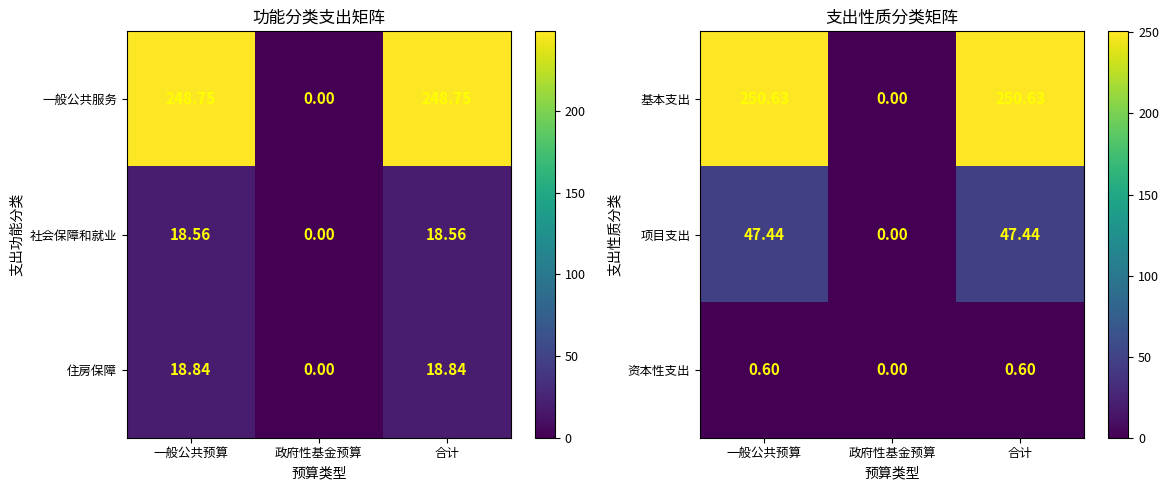

At which label is 资本性支出 closest to 0?

政府性基金预算